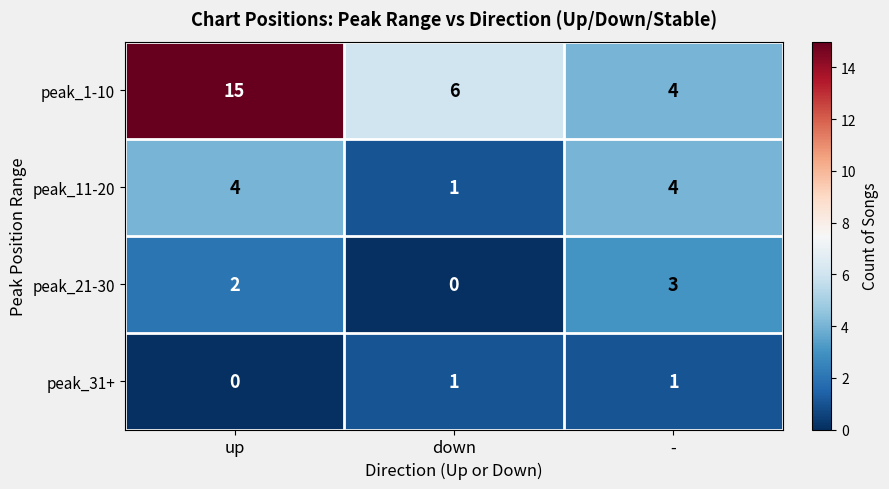

List the series in order of their peak value, highest first.

peak_1-10, peak_11-20, peak_21-30, peak_31+